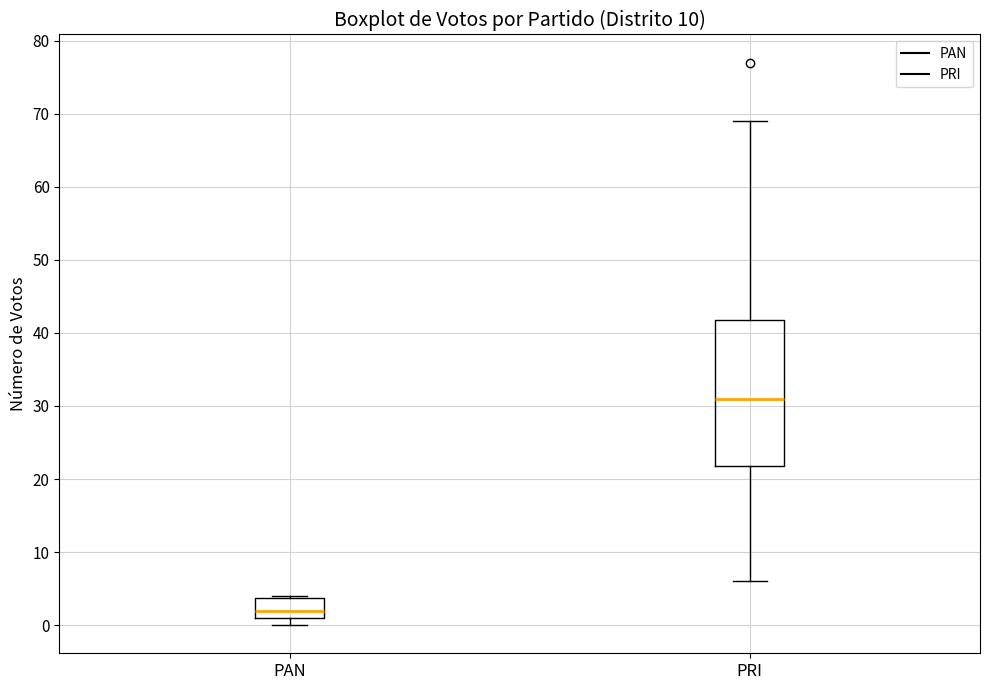

Reading left to right, read every box against the y-axis: the position of its median line, the range the box covers, and the ends of its whiskers. The values are not printed on the chart, so give them approximately, as read against the axis.

PAN: median 2, box 1 to 4, whiskers 0 to 4
PRI: median 31, box 22 to 42, whiskers 6 to 69